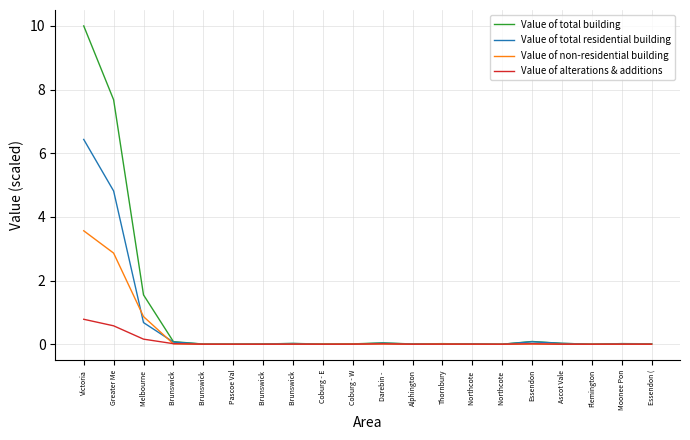

Is this an area chart (filled region under the line)?

No